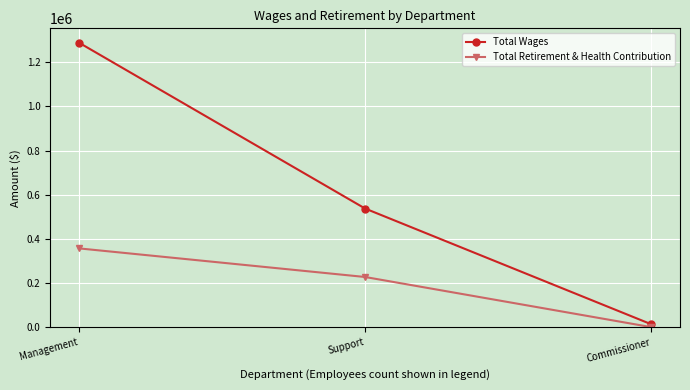

What position from the left is Commissioner?

3